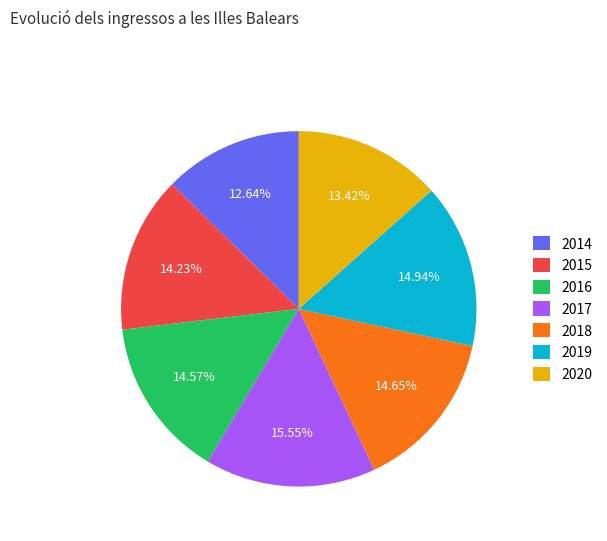

What is the ratio of the value at 2018 to the value at 2014?

1.2